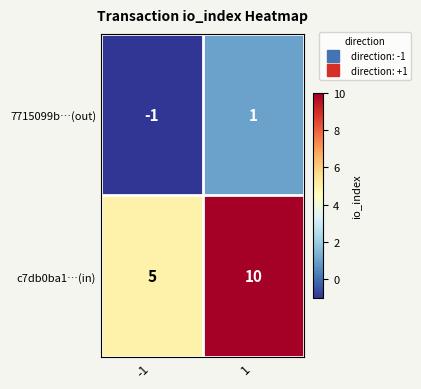

What is the highest value of the c7db0ba1…(in) series?

10